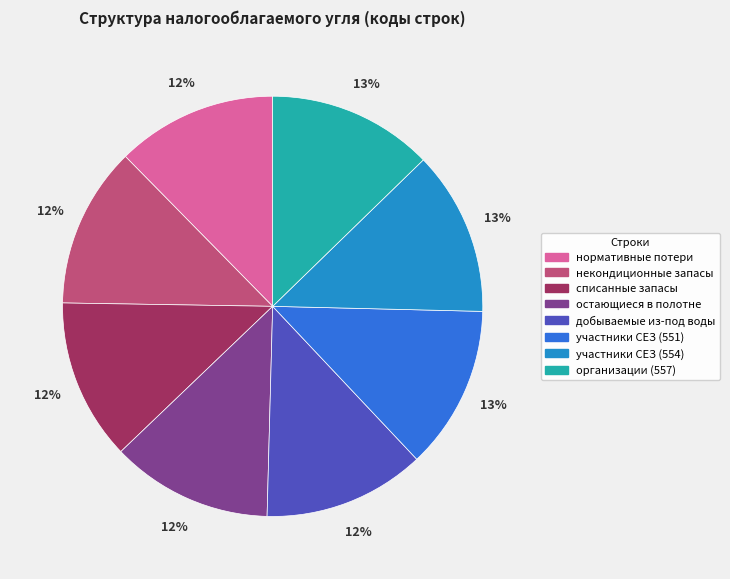

How many segments does this pie chart have?

8